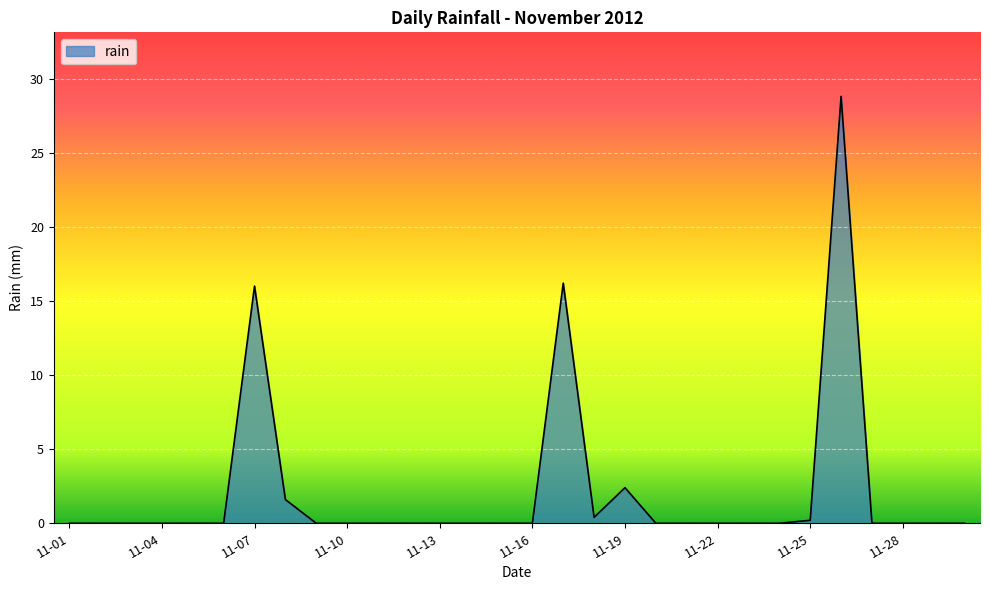

Does the chart display data point markers on the line(s)?

No